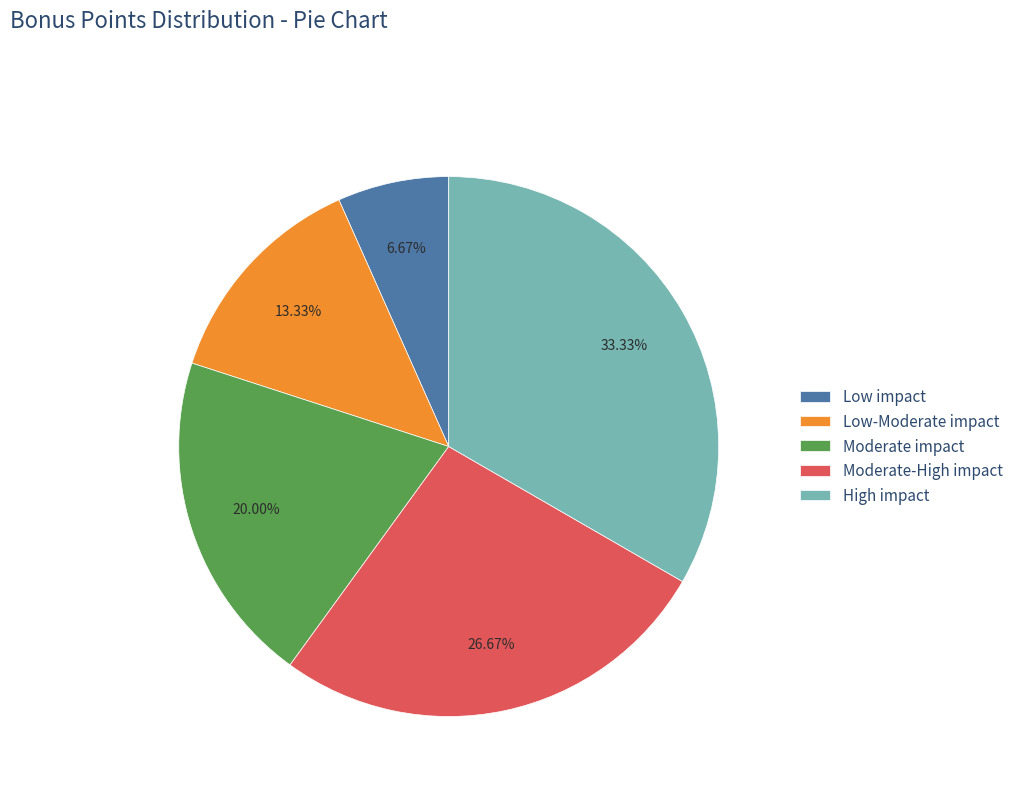

What portion of the pie excludes High impact?

66.7%